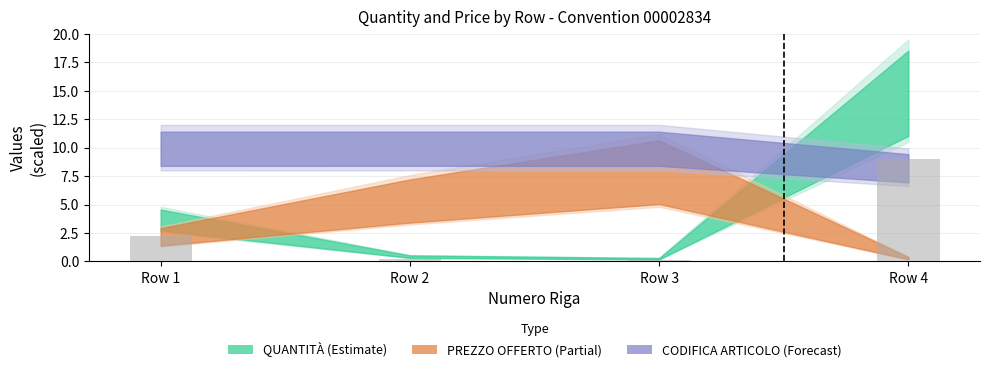

Which series has the widest spread of values?

QUANTITA